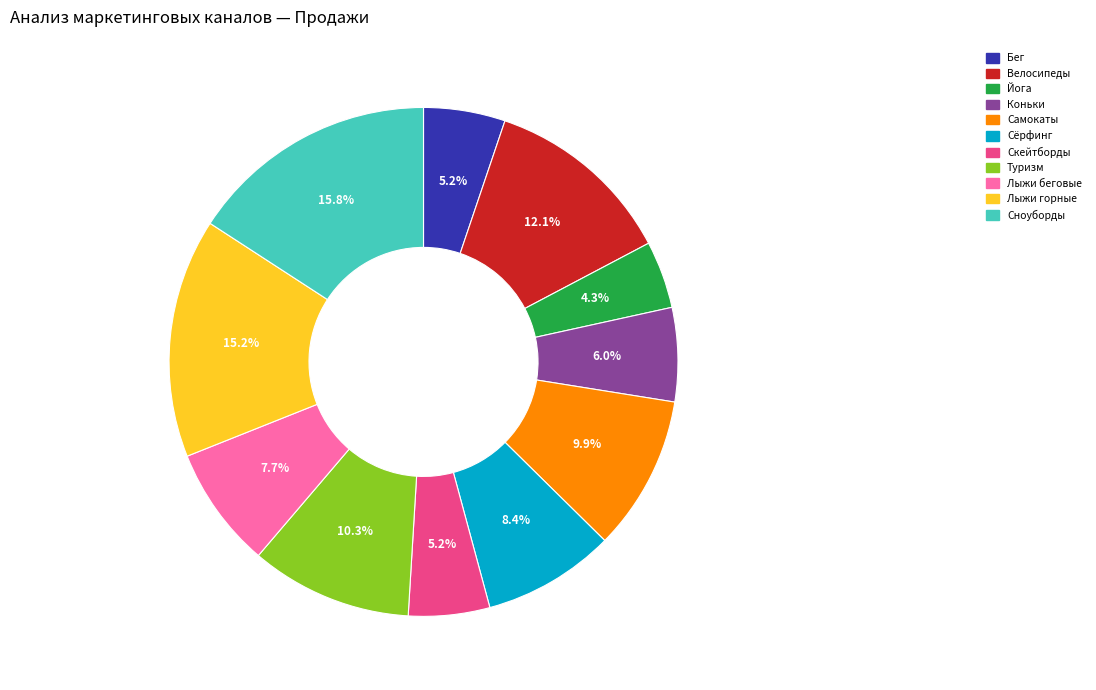

Is there a majority slice in this chart?

No